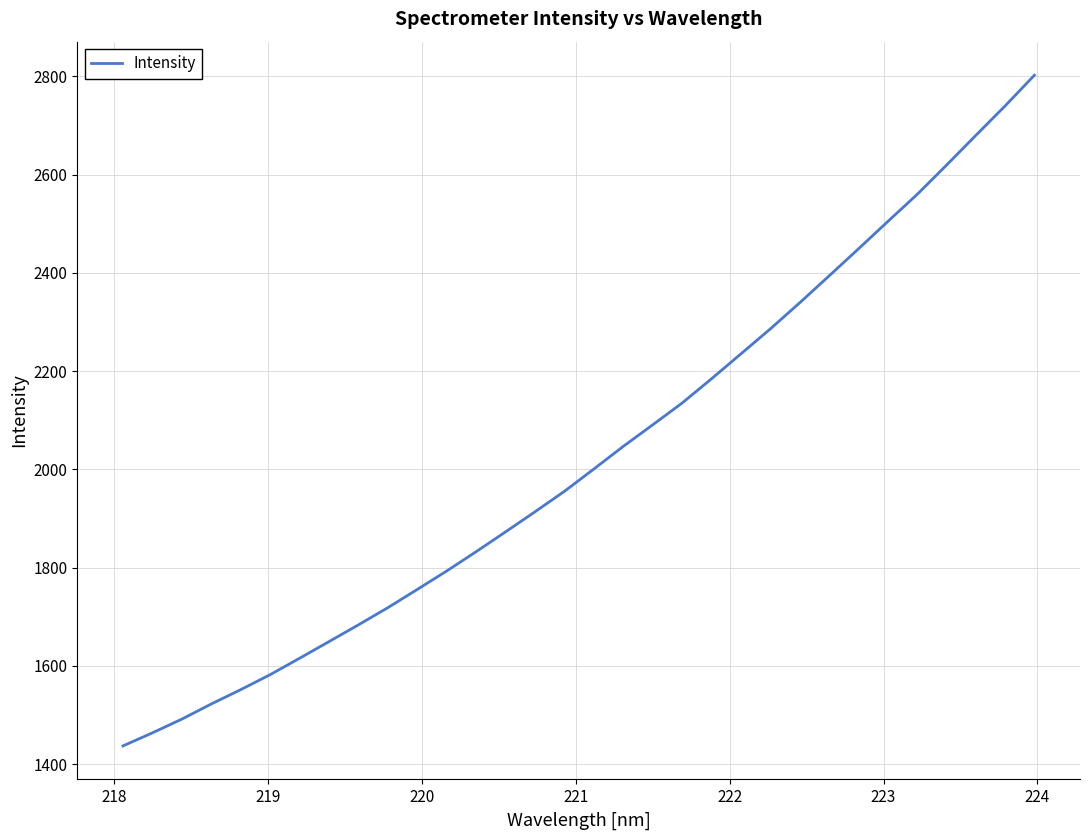

What is the smallest value displayed?

1436.9